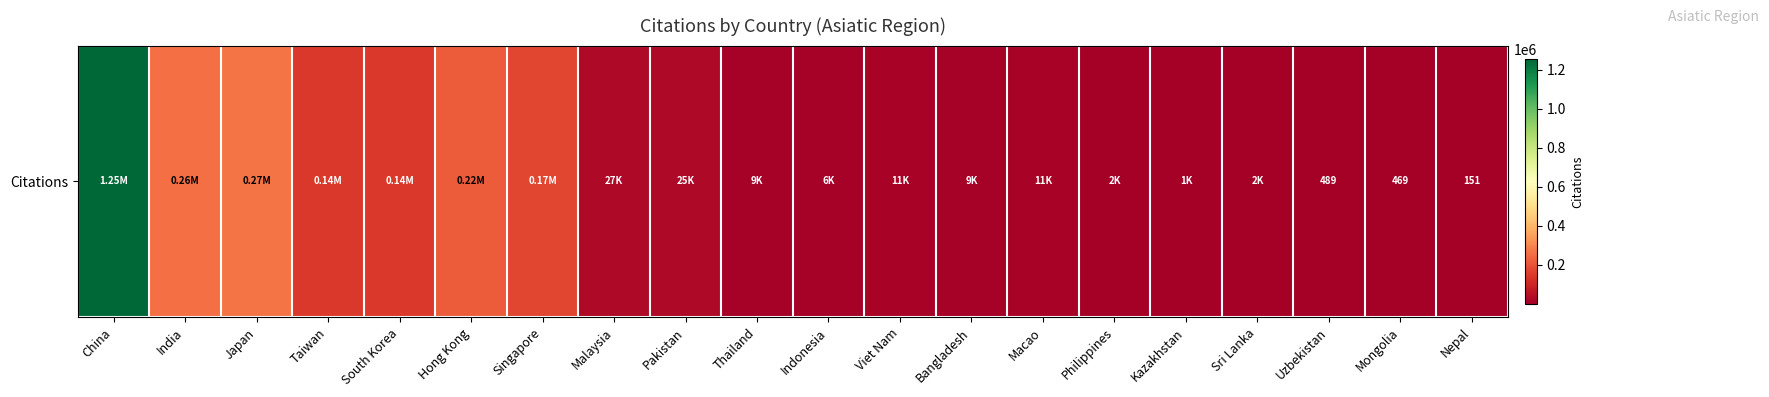

Rank the categories by value from lowest to highest.

Nepal, Mongolia, Uzbekistan, Kazakhstan, Philippines, Sri Lanka, Indonesia, Bangladesh, Thailand, Viet Nam, Macao, Pakistan, Malaysia, Taiwan, South Korea, Singapore, Hong Kong, India, Japan, China